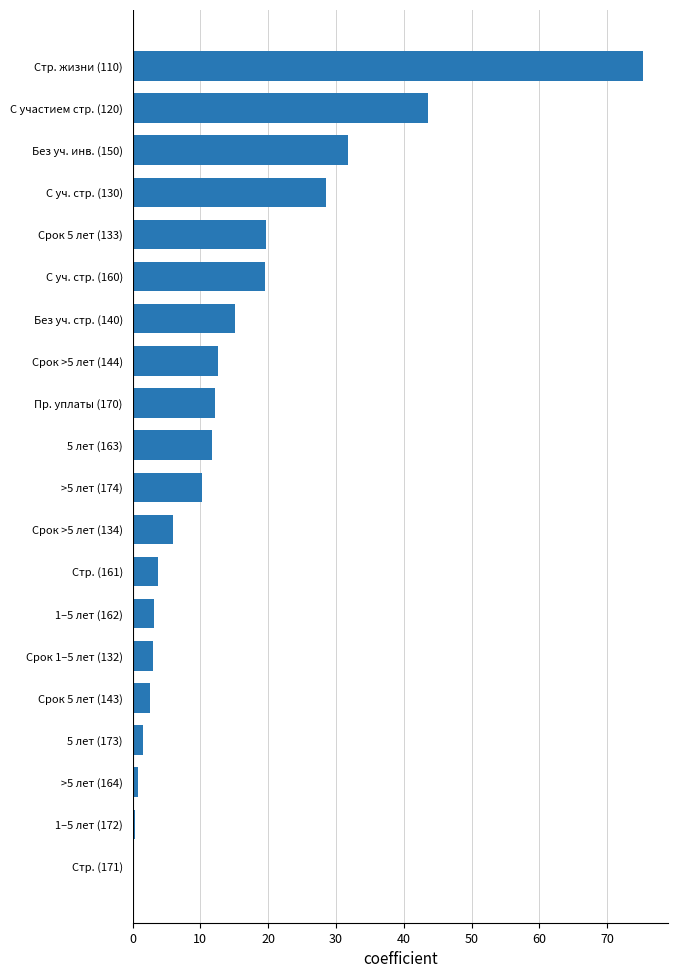

At which label is the value closest to 37?

Без уч. инв. (150)